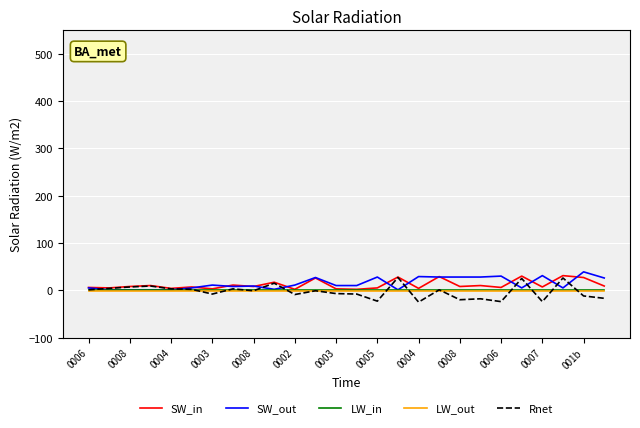

What is the sum of all Rnet values?

-74